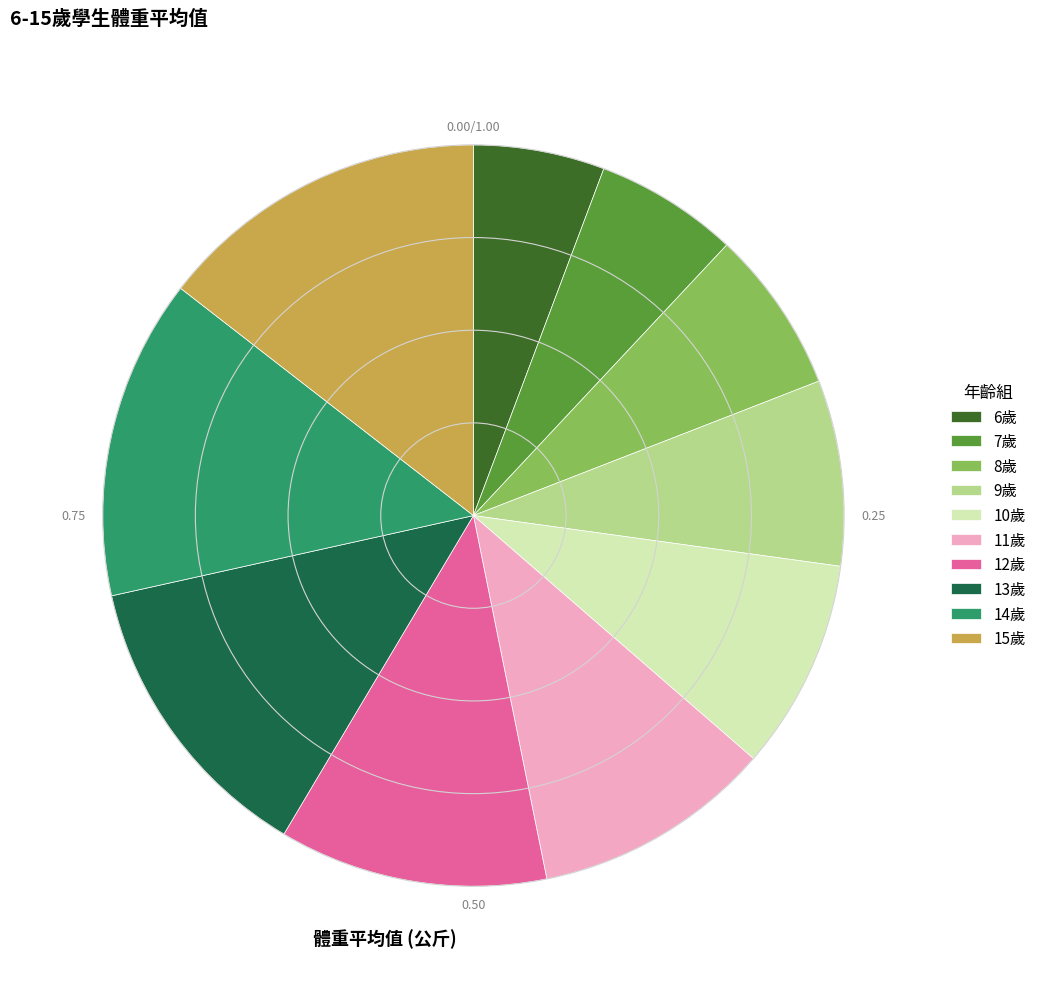

What is the largest slice in the pie chart?

15歲